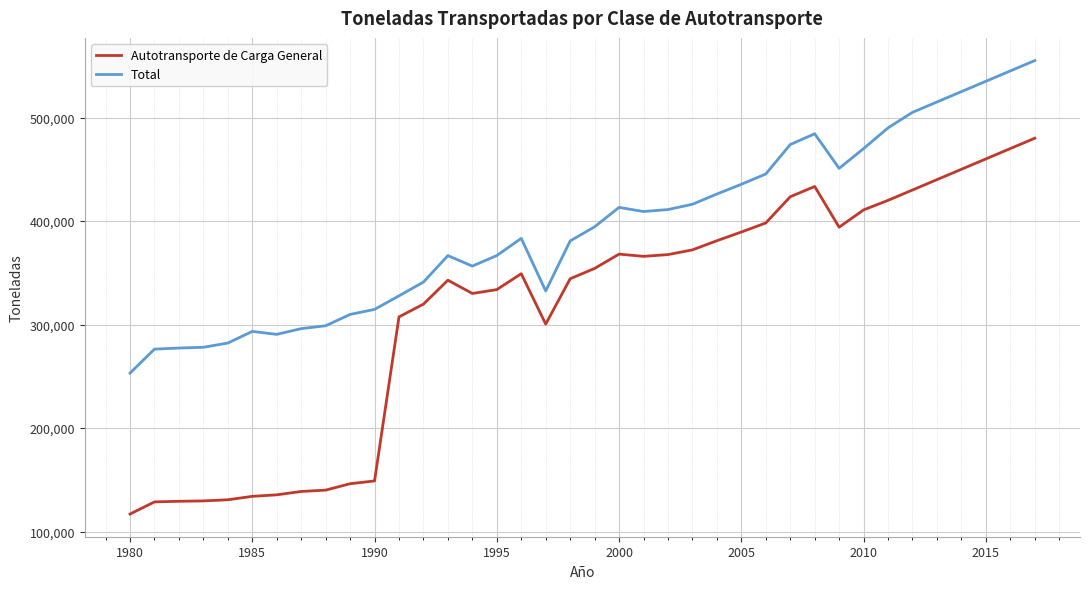

List the series in order of their overall mean, highest first.

Total, Autotransporte de Carga General